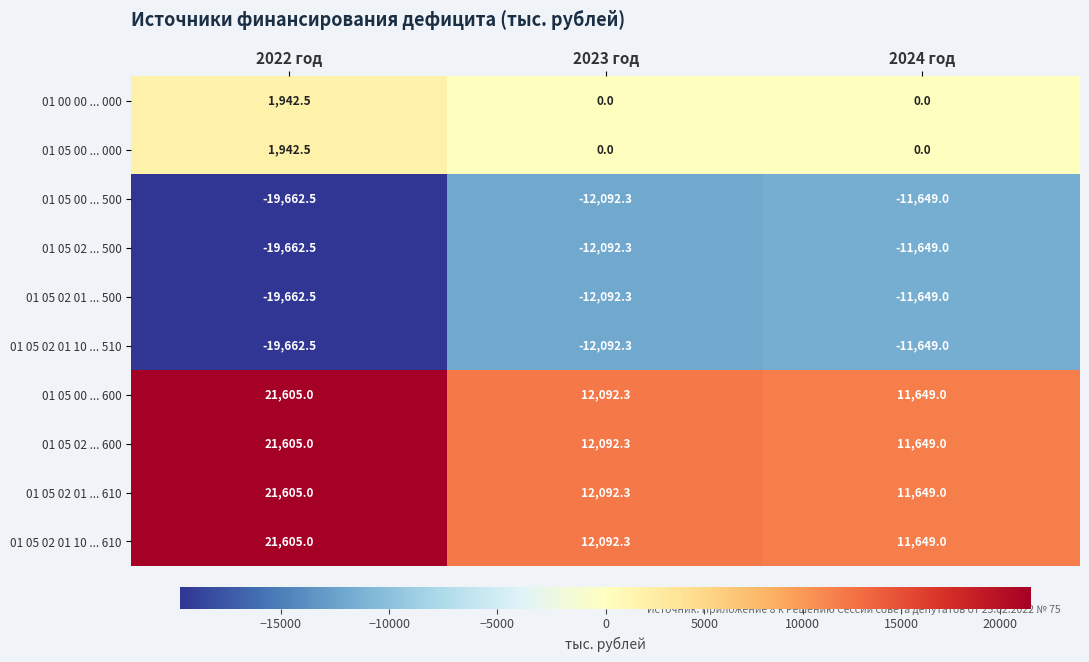

What is the difference between the maximum and minimum values in the 01 05 02 01 ... 610 series?

9956.0